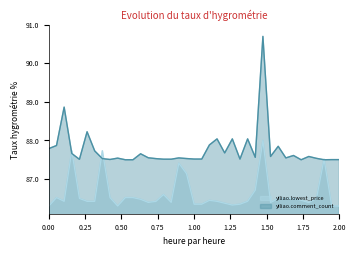

Which series ends up on top after the final intersection of yiliao.comment_count and yiliao.lowest_price?

yiliao.comment_count